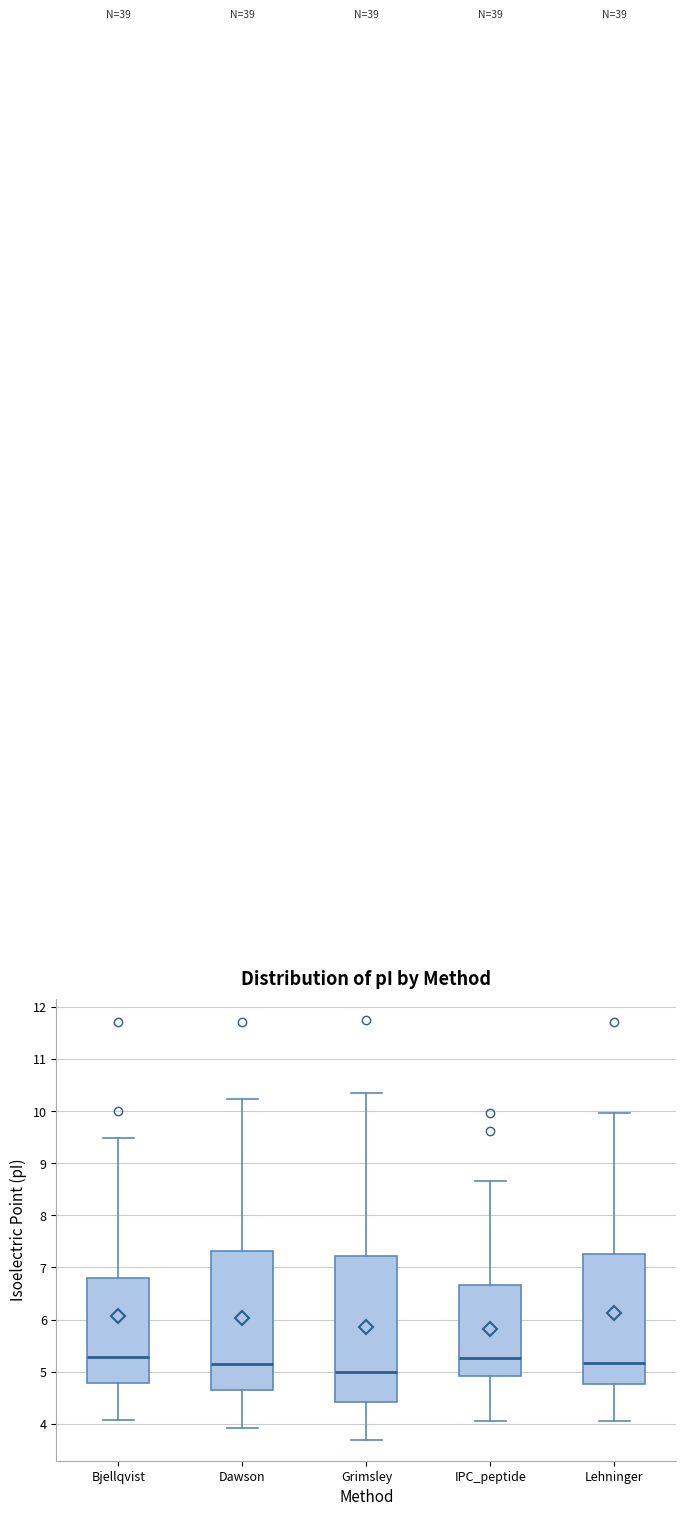

Where does the upper whisker of the box for Dawson end on the y-axis? The values are not printed on the chart, so give them approximately, as read against the axis.

10.2